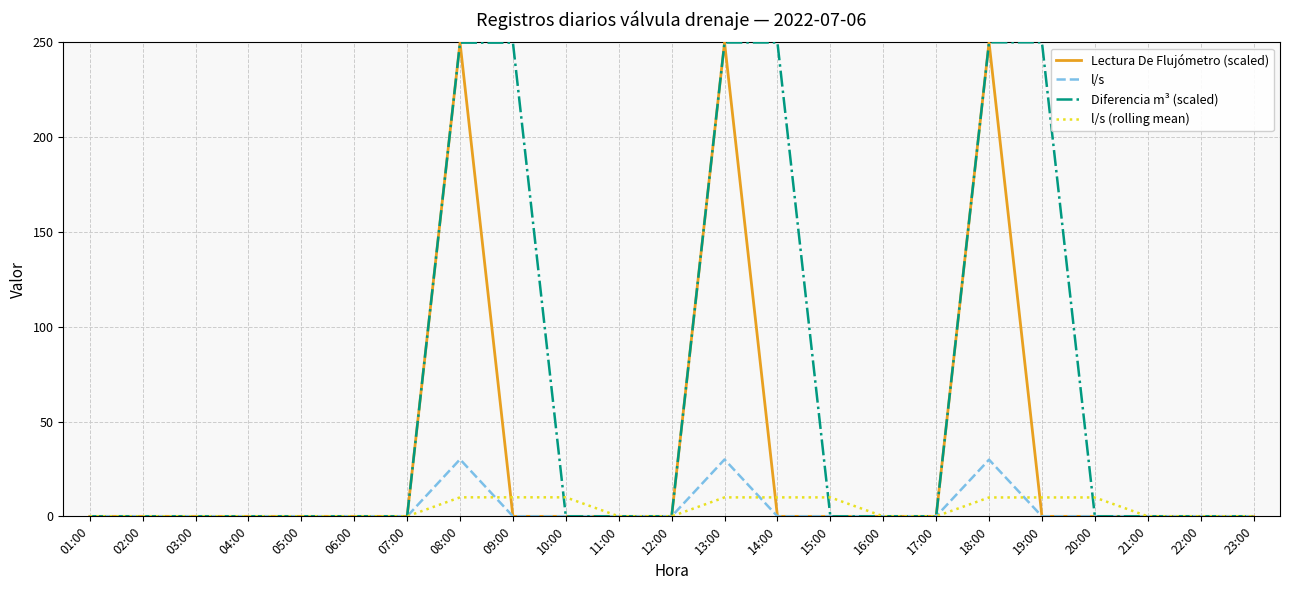

True or false: l/s and l/s (rolling mean) cross at least once.

True